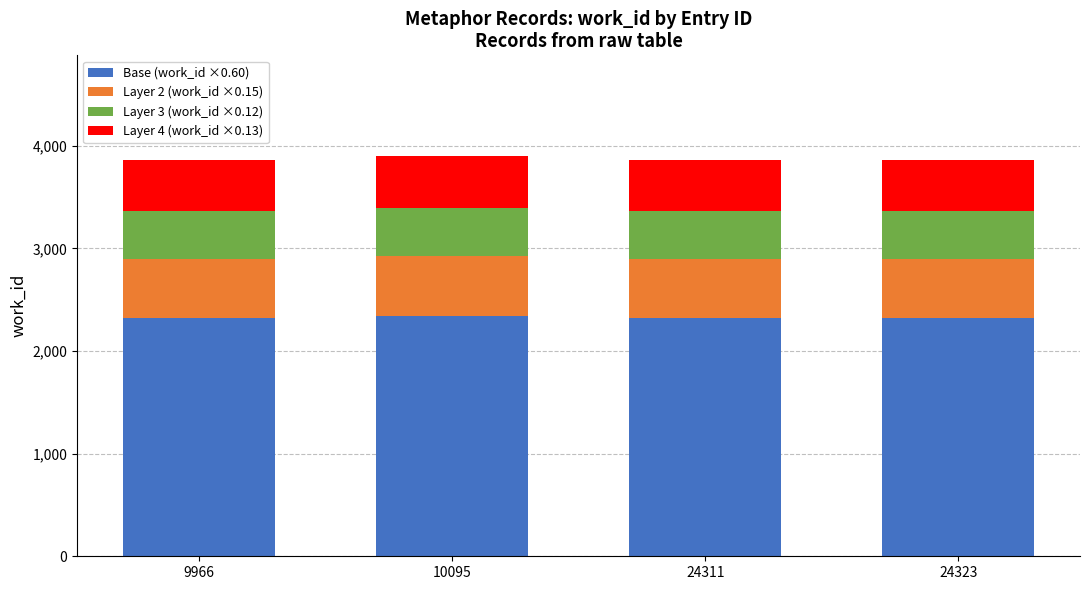

What is the average value of the Base (work_id ×0.60) series?

2325.6